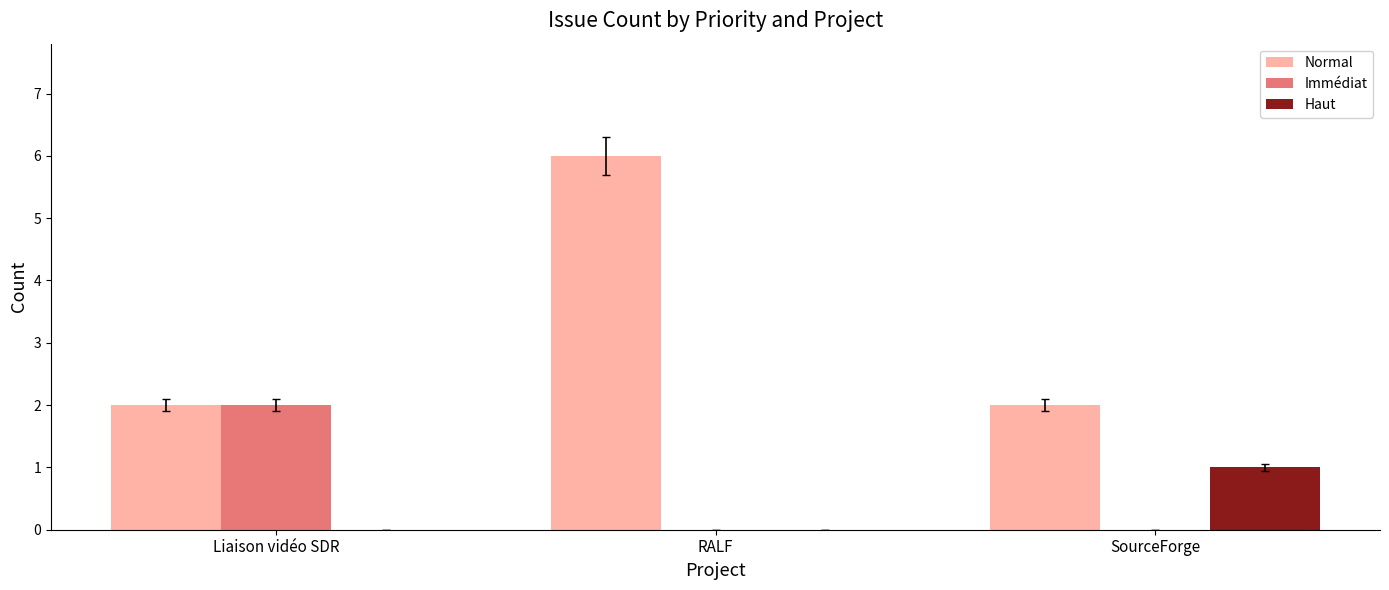

What is the greatest value displayed?

6